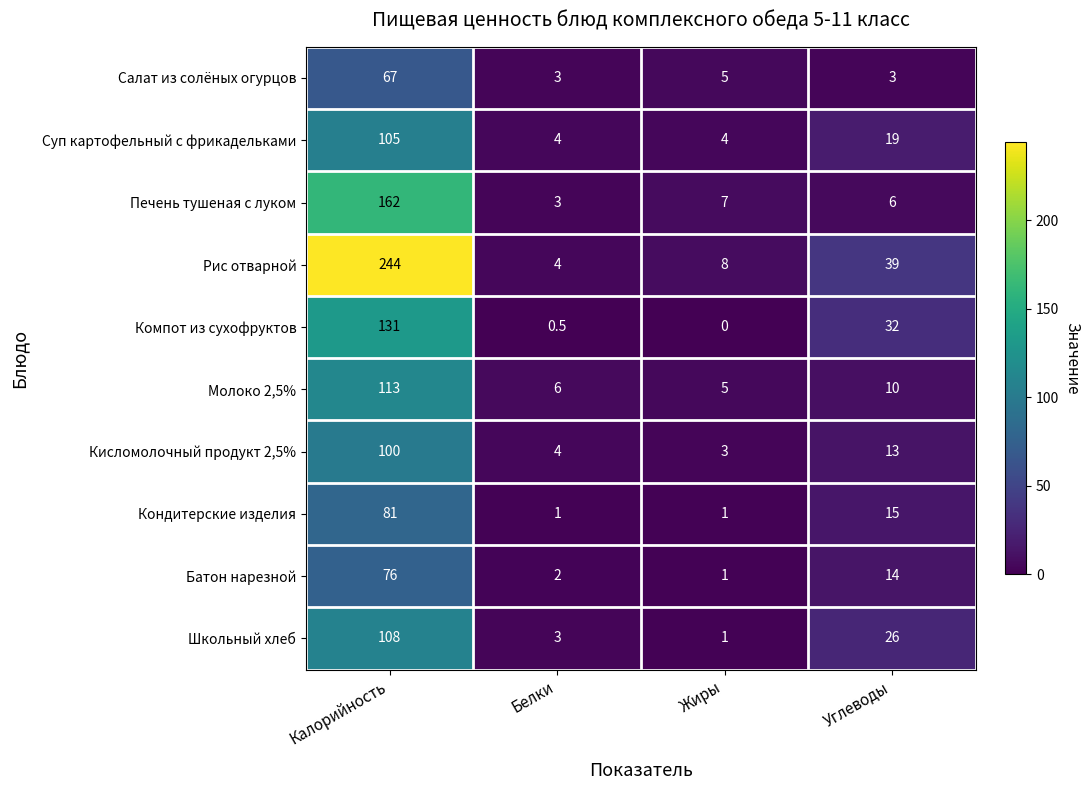

What is the average value of the Рис отварной series?

73.8